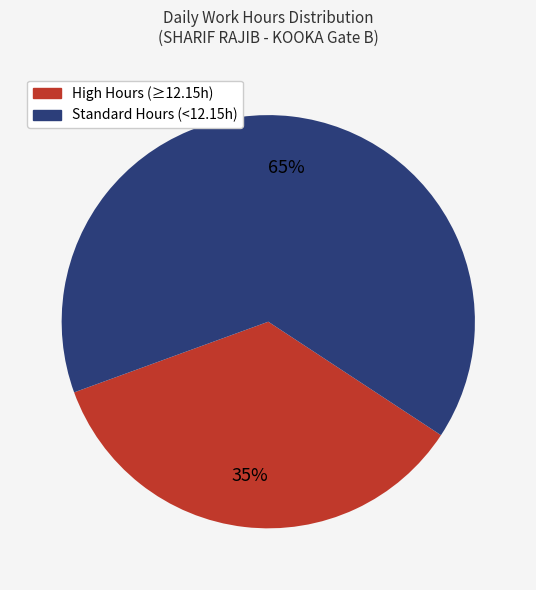

Is there any slice that represents more than half of the pie?

Yes